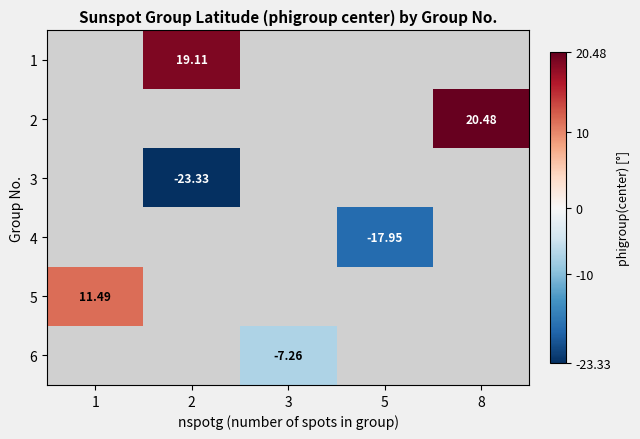

List the labels in order of row_3 value, smallest first.

1, 2, 3, 5, 8